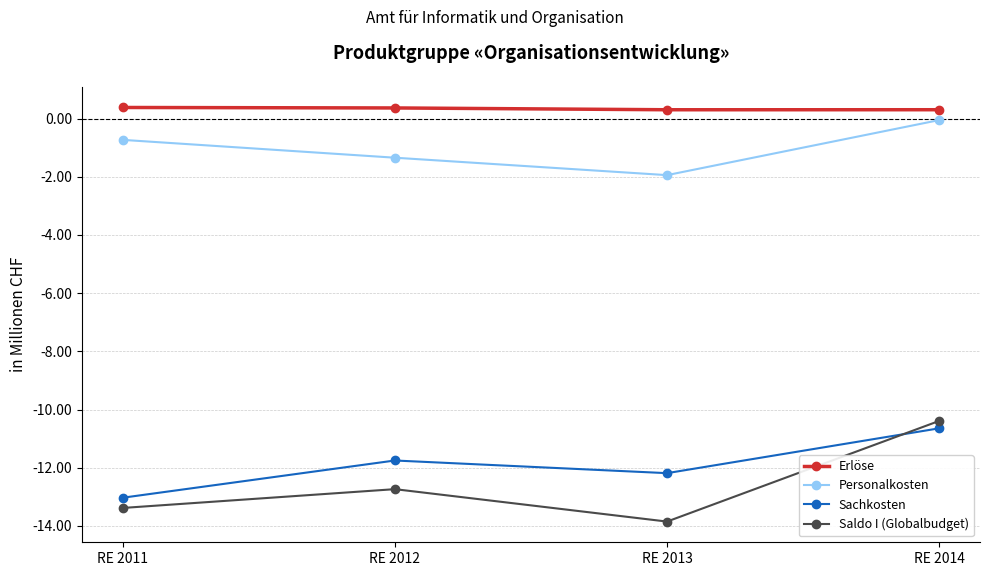

Which series changed the most between RE 2012 and RE 2014?

Saldo I (Globalbudget)